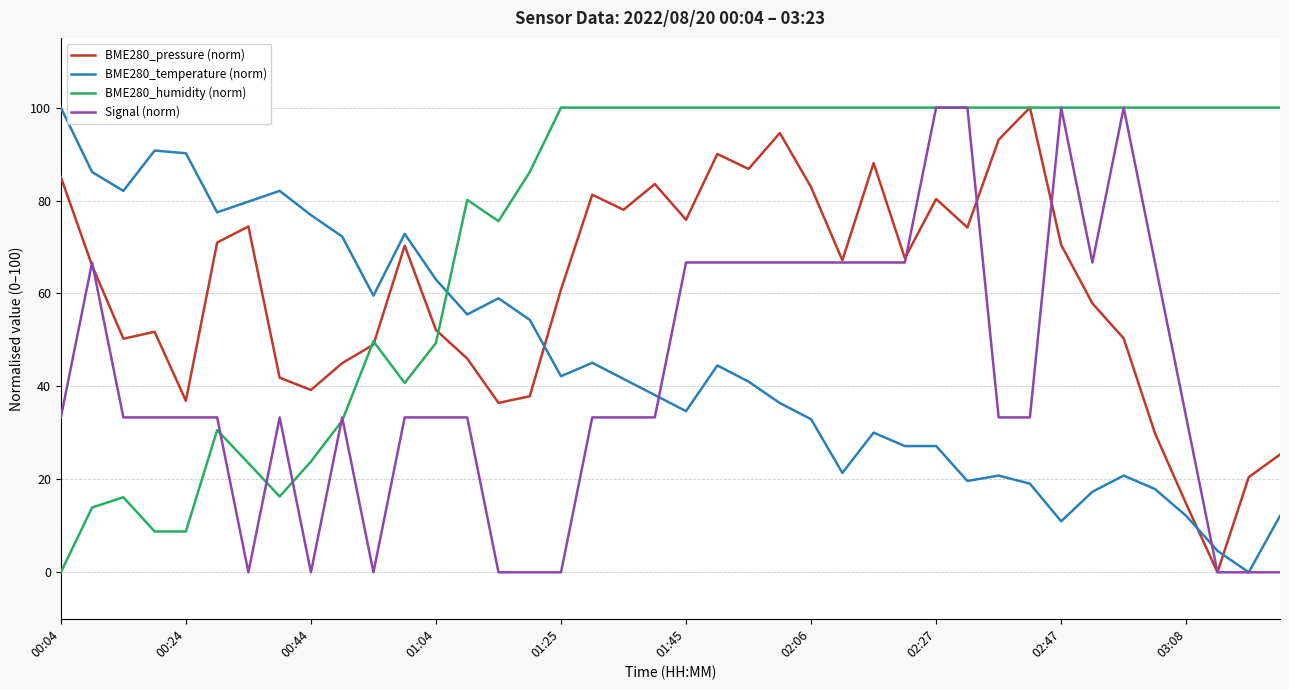

Which series ends up on top after the final intersection of BME280_temperature (norm) and BME280_pressure (norm)?

BME280_pressure (norm)